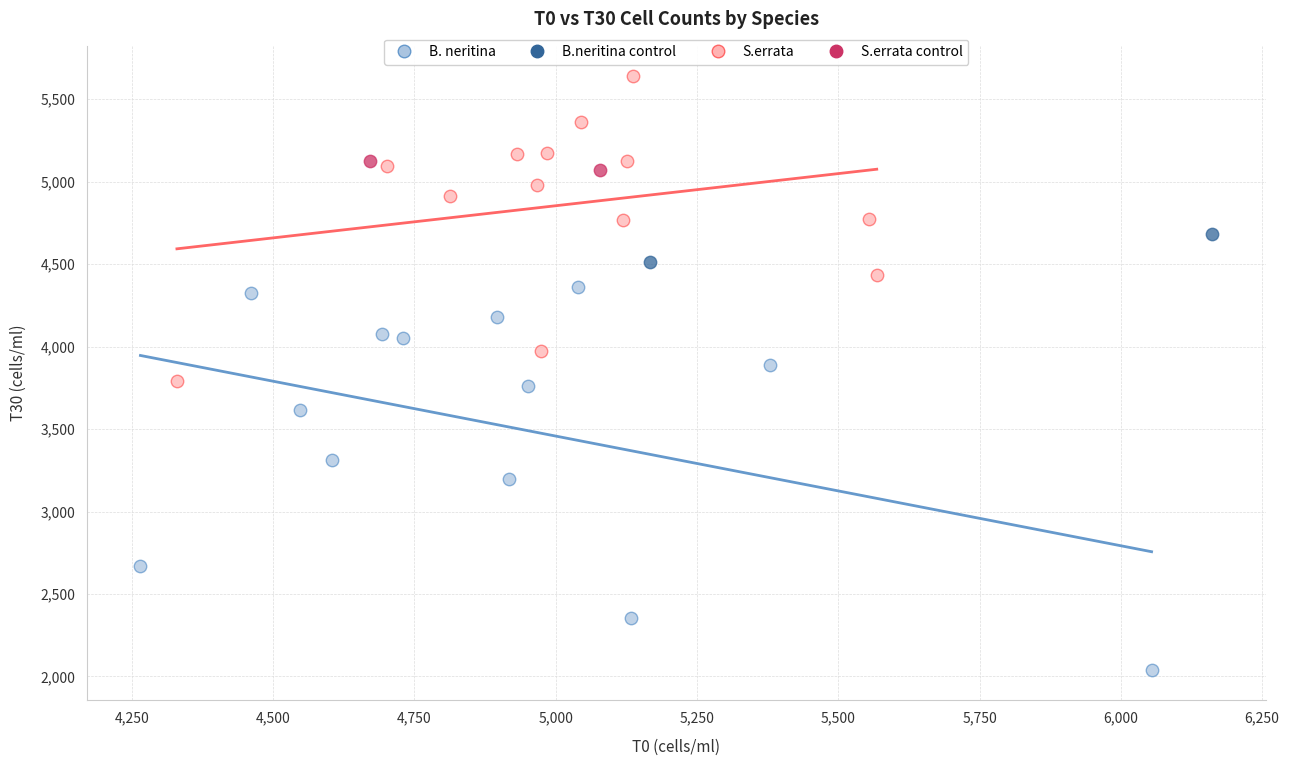

What are all the series names shown in the legend?

B. neritina, B.neritina control, S.errata, S.errata control